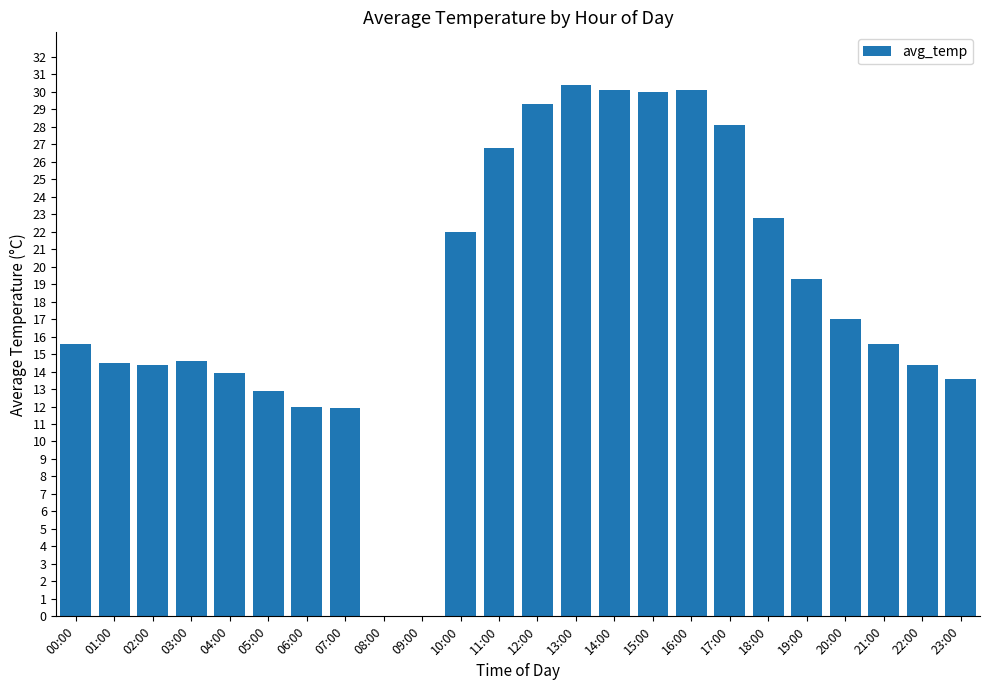

Where does the data first go above 15?

00:00